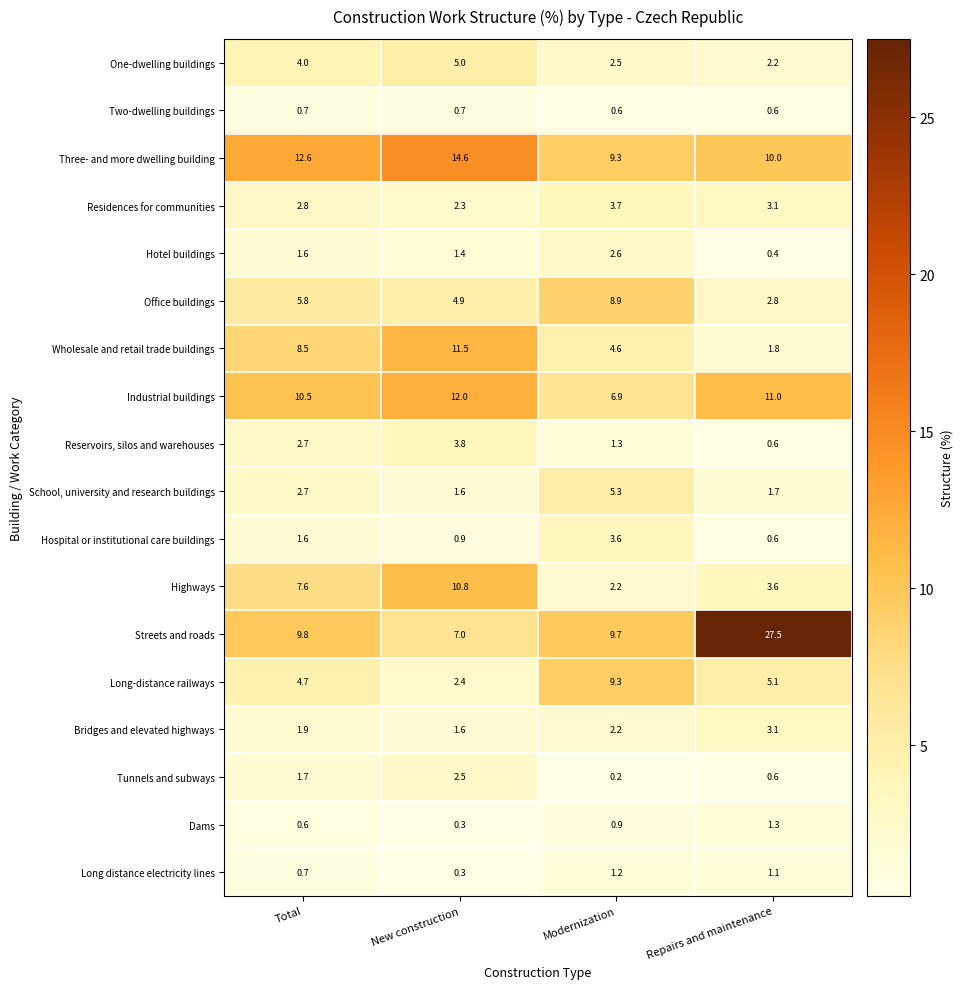

How many data points does each series have?

4